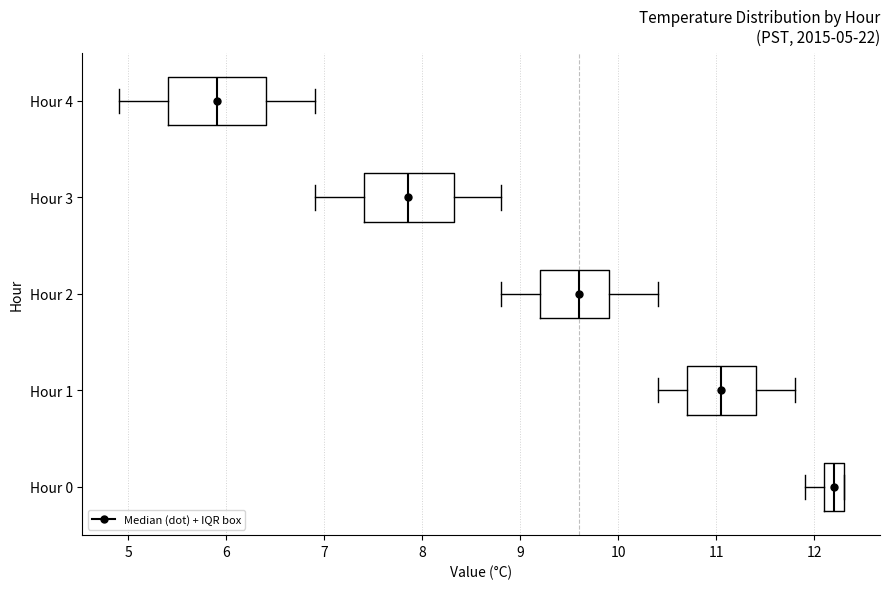

Which box's median line is the furthest to the left?

Hour 4